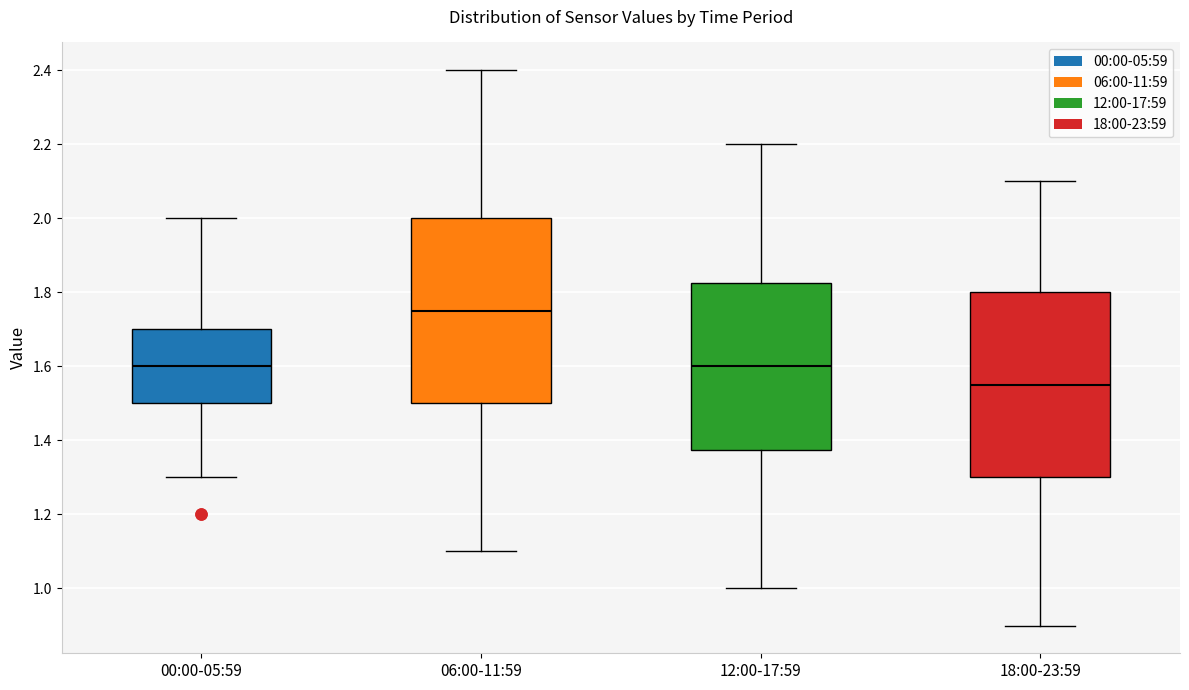

Reading left to right, read every box against the y-axis: the position of its median line, the range the box covers, and the ends of its whiskers. The values are not printed on the chart, so give them approximately, as read against the axis.

00:00-05:59: median 1.60, box 1.50 to 1.70, whiskers 1.30 to 2.00
06:00-11:59: median 1.76, box 1.50 to 2.00, whiskers 1.10 to 2.40
12:00-17:59: median 1.60, box 1.38 to 1.82, whiskers 1.00 to 2.20
18:00-23:59: median 1.56, box 1.30 to 1.80, whiskers 0.90 to 2.10